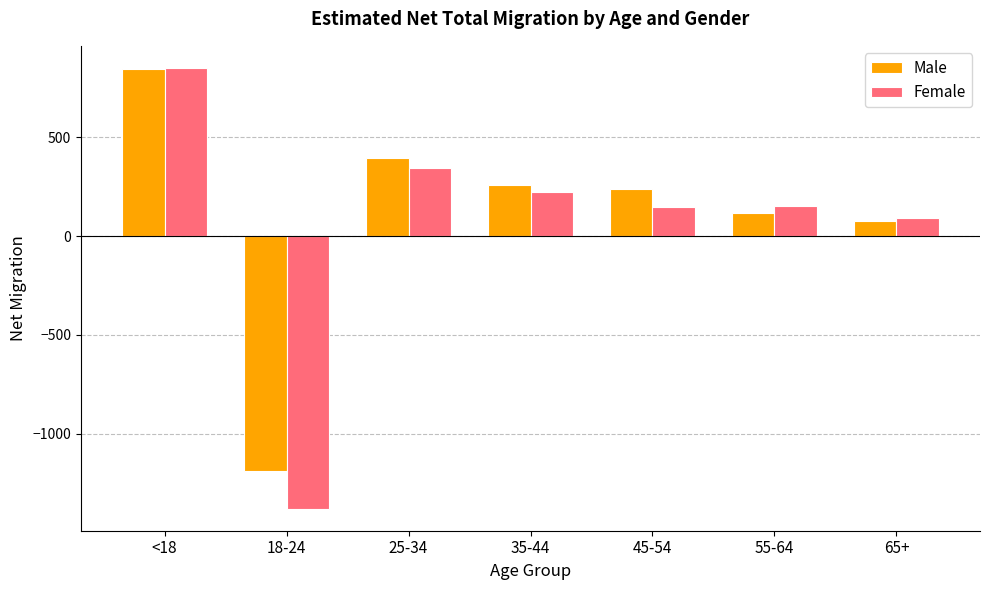

True or false: Male has a value of -383 at 18-24.

False